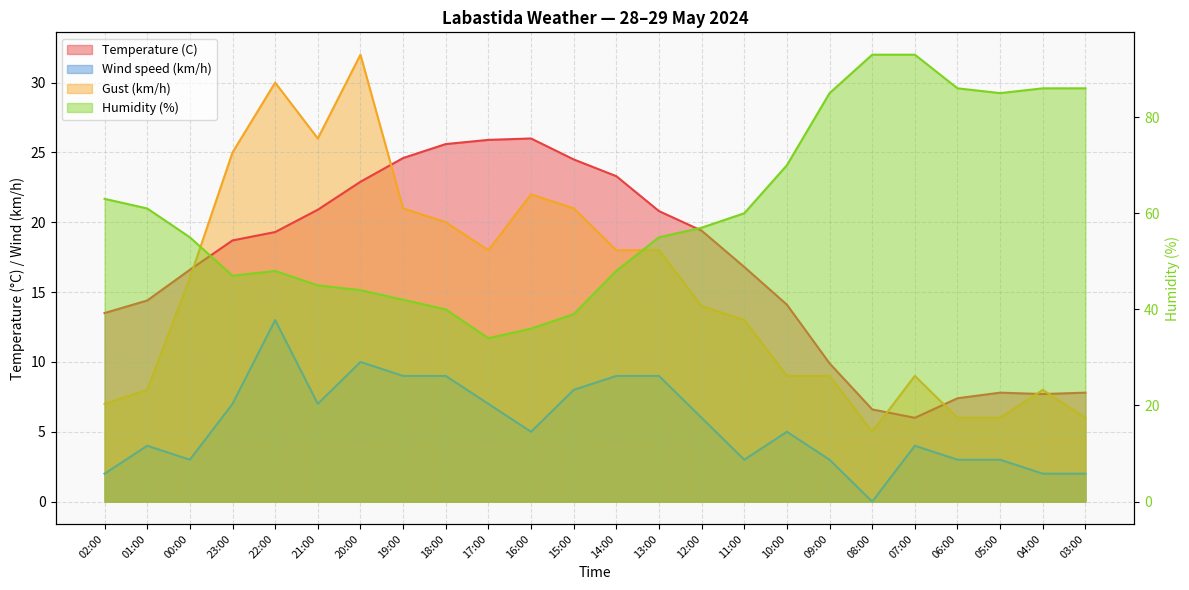

How many series are shown in this chart?

4